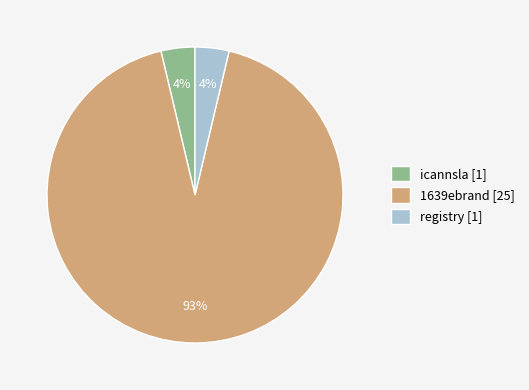

Combined, do icannsla [1] and registry [1] account for over 50%?

No